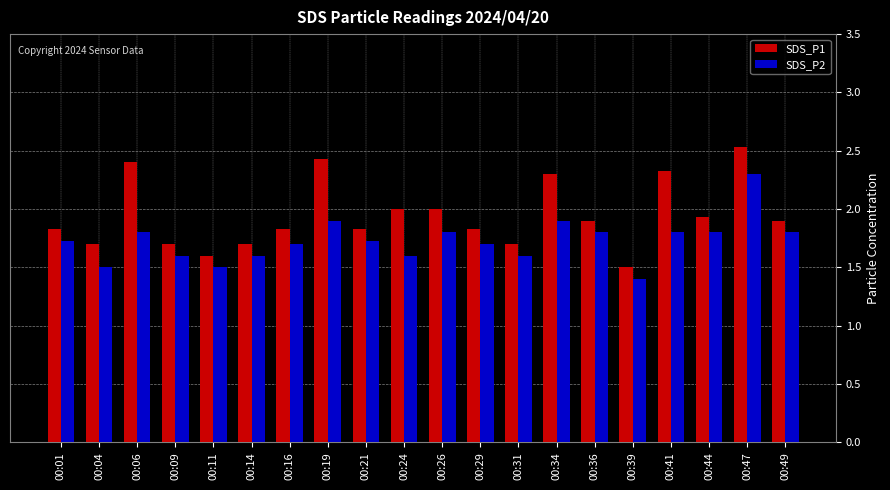

List the series in order of their peak value, lowest first.

SDS_P2, SDS_P1